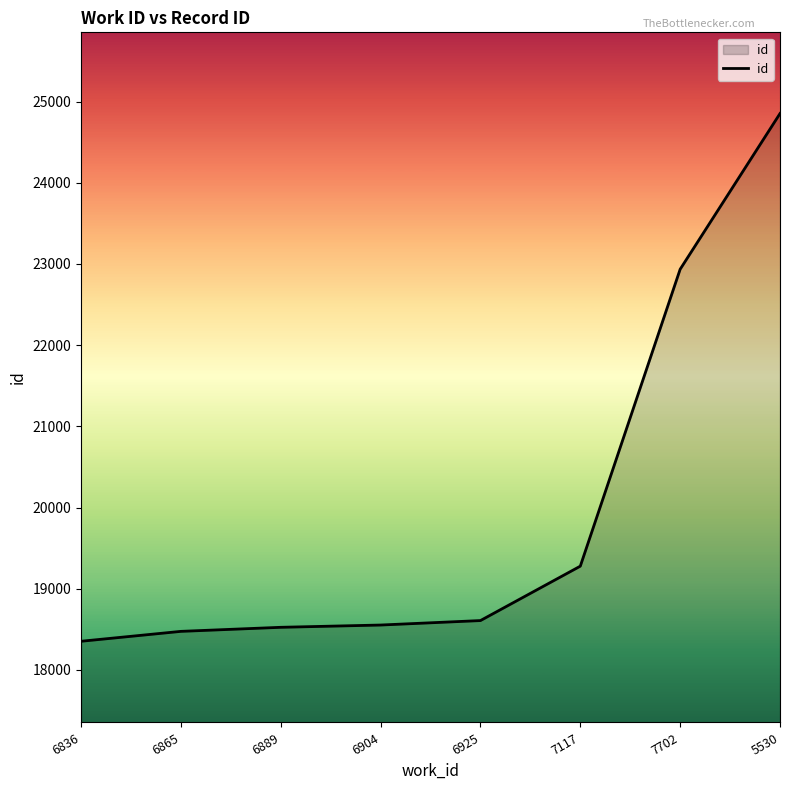

What is the sum of the values at 7117 and 6925?

37886